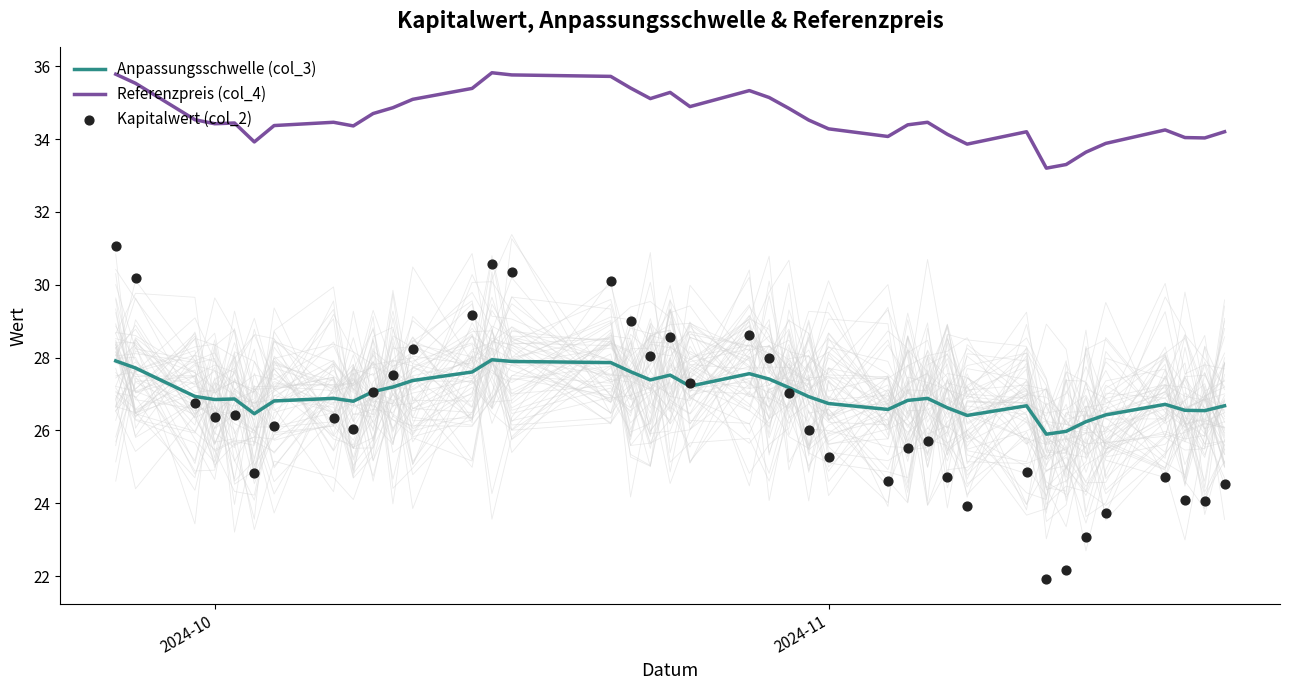

At how many categories does at least one series exceed 27?

39